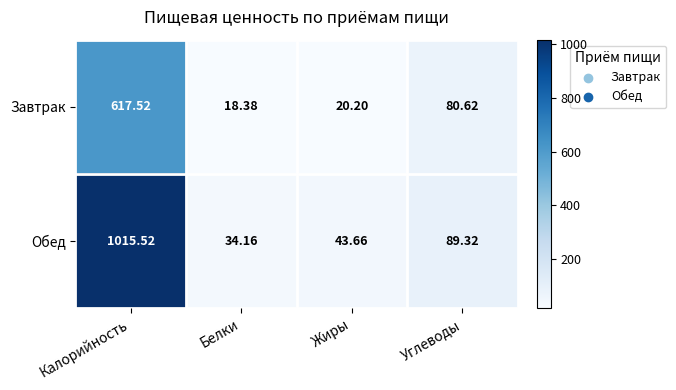

At how many categories does at least one series exceed 996?

1